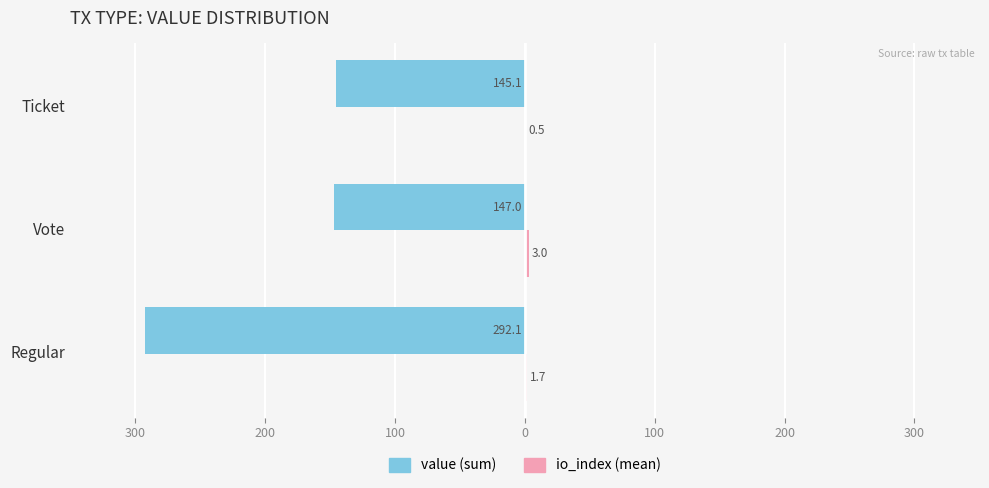

Reading right to left, what are all the values shown in this chart?

value (sum): -145.1	-147.0	-292.1
io_index (mean): 0.5	3.0	1.7